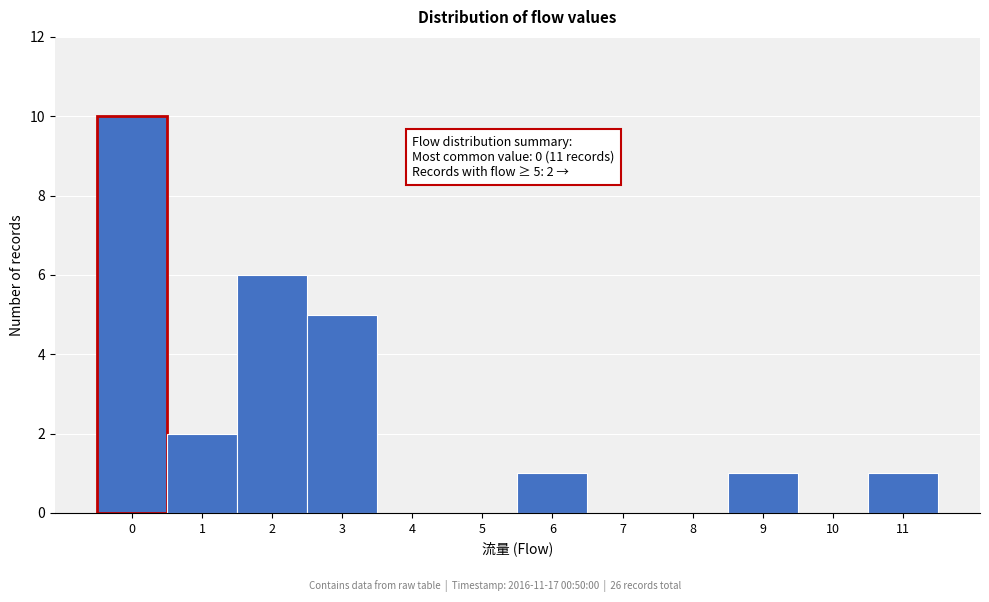

Over which range of the x-axis is the bar tallest?

-0.5 to 0.5